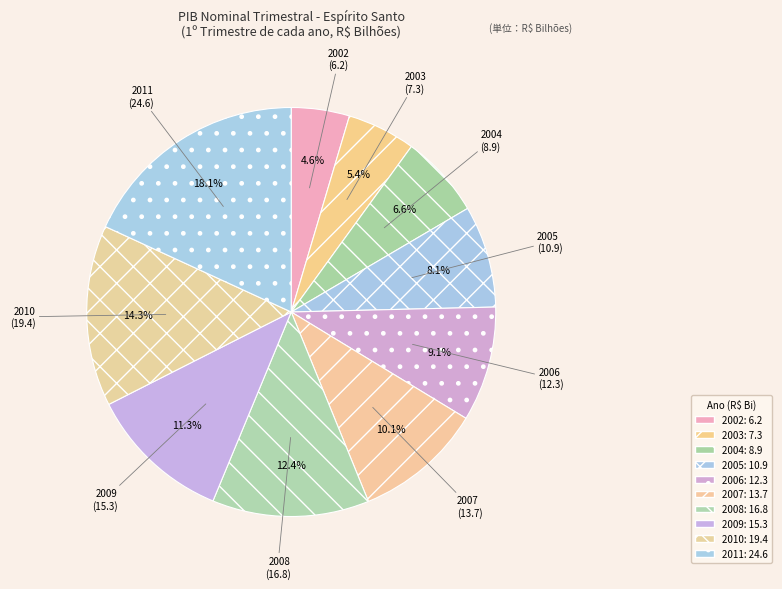

Which has a higher value, 2003 or 2008?

2008